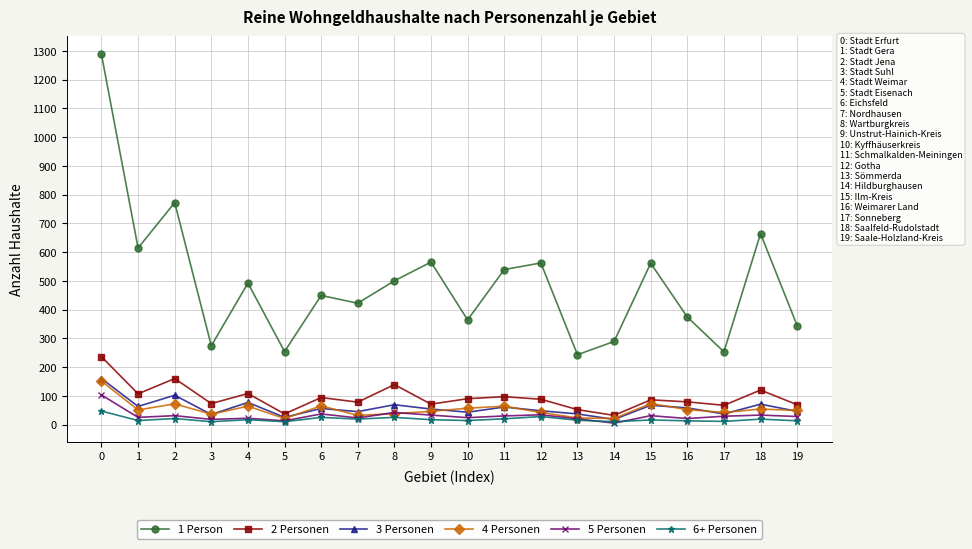

True or false: 1 Person and 5 Personen cross at least once.

False